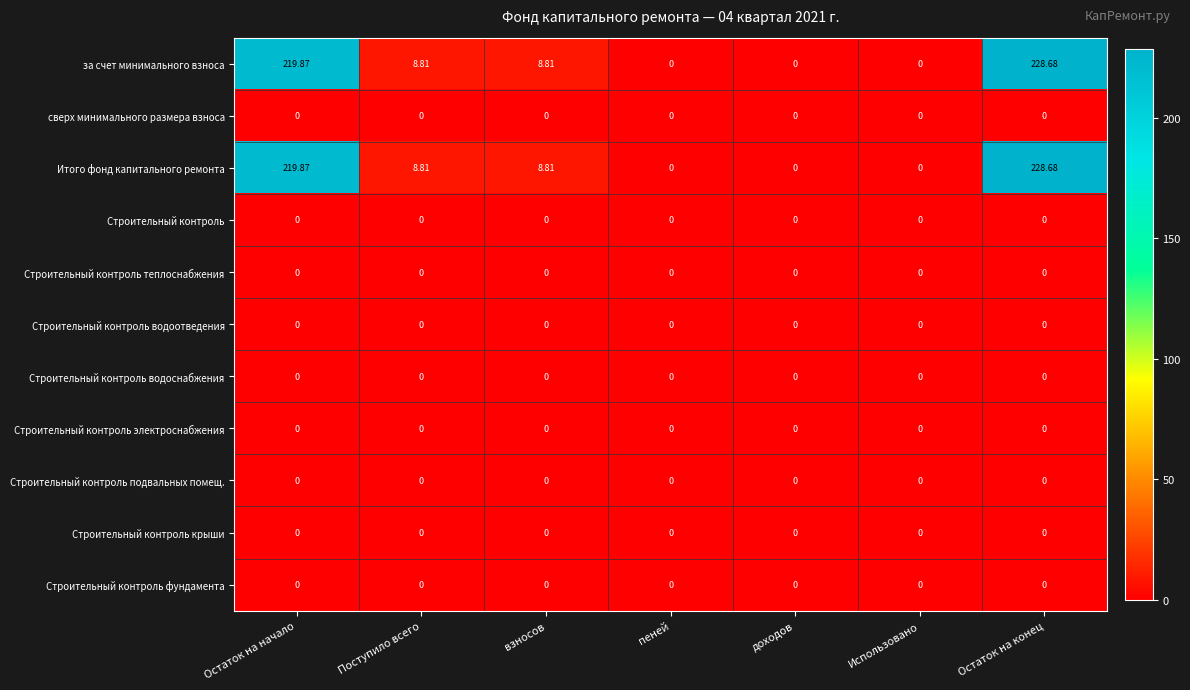

At which category is the sum across all series the highest?

Остаток на конец